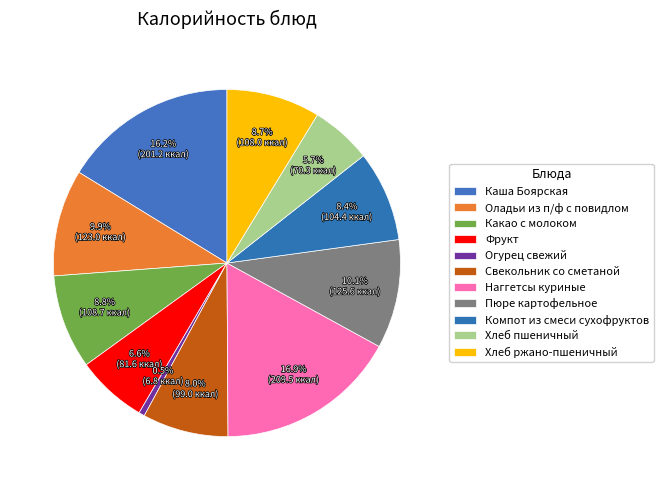

Combined, what portion of the pie is Огурец свежий and Хлеб пшеничный?

6.2%